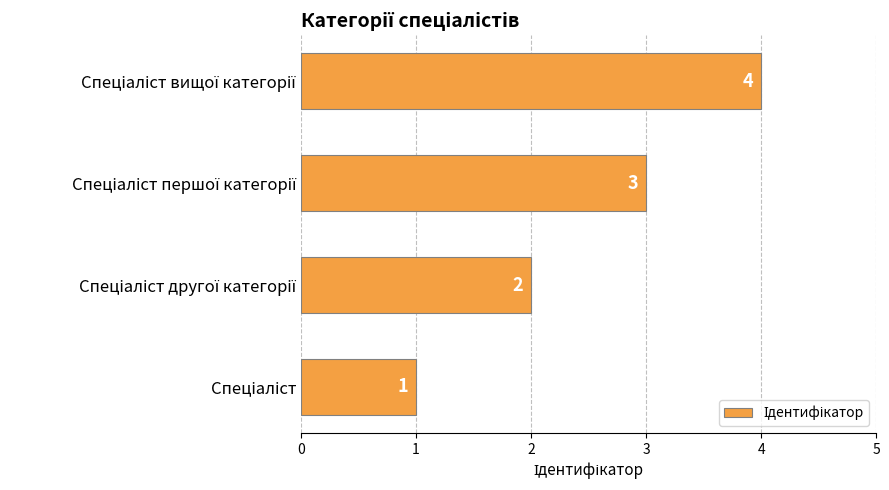

What is the sum of all values?

10